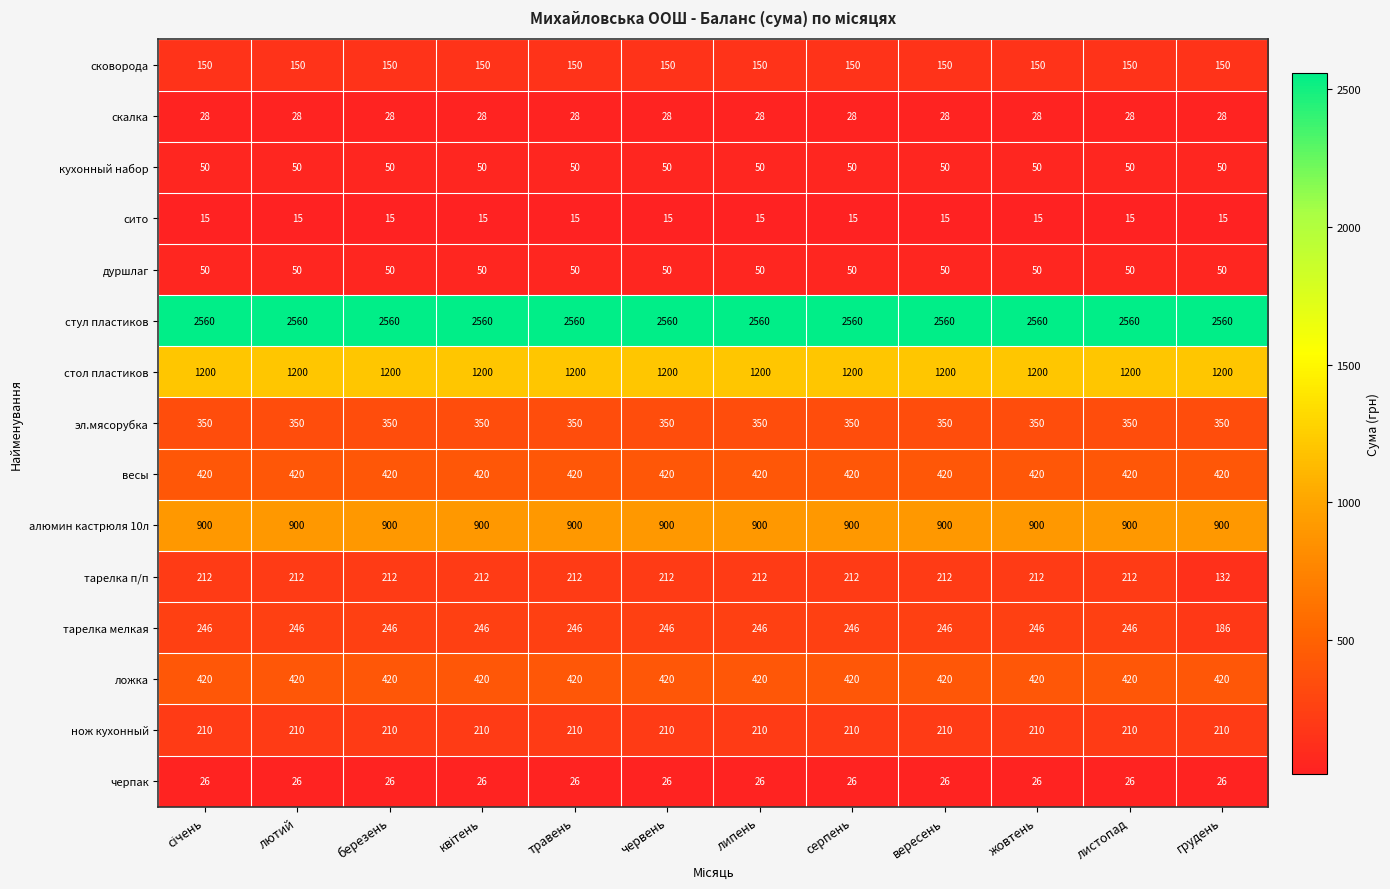

True or false: алюмин кастрюля 10л has a value of 900 at листопад.

True